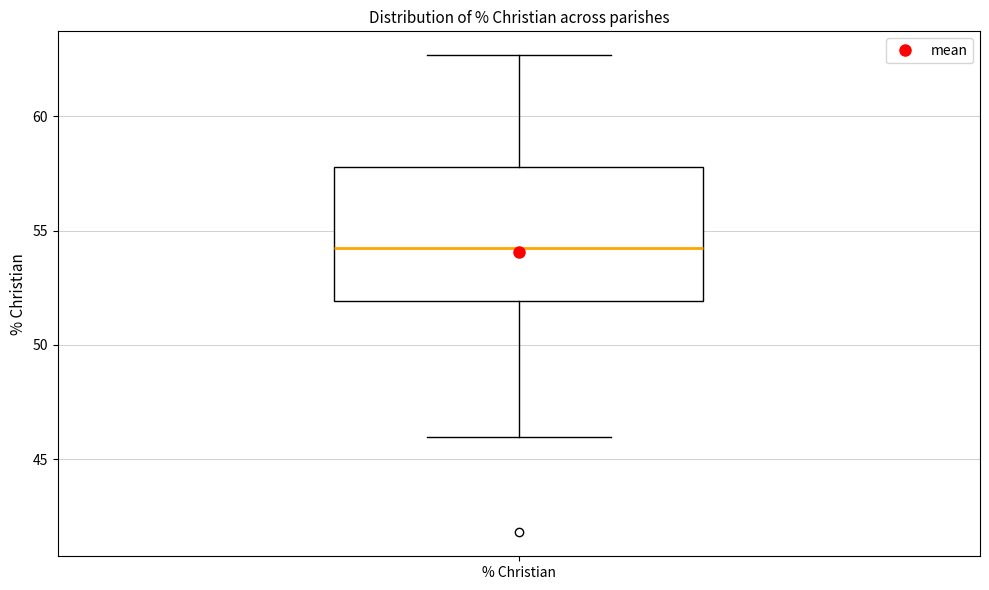

Read this box plot against the y-axis: the position of the median line, the range covered by the box, and the ends of both whiskers. The values are not printed on the chart, so give them approximately, as read against the axis.

median 54.5, box 52.0 to 58.0, whiskers 46.0 to 62.5